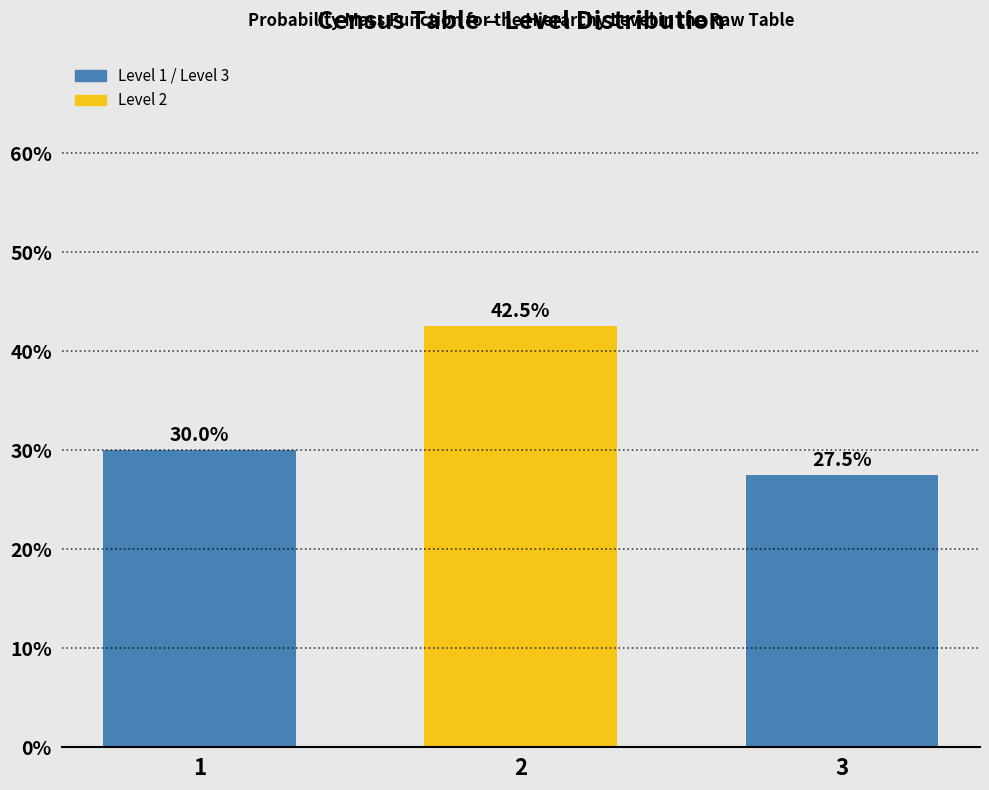

Reading left to right, transcribe all the data shown in this chart.

30.0	42.5	27.5